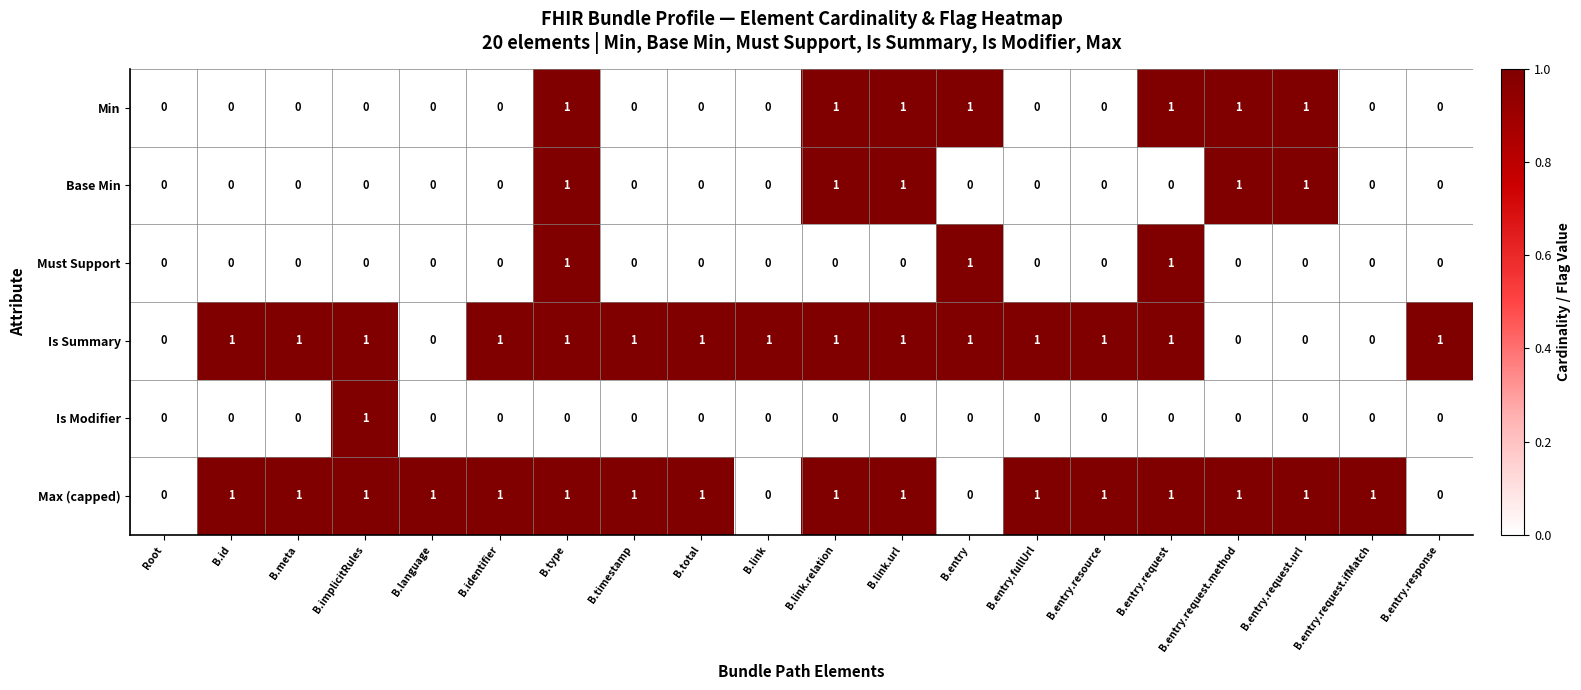

What is the sum of all Is Summary values?

15